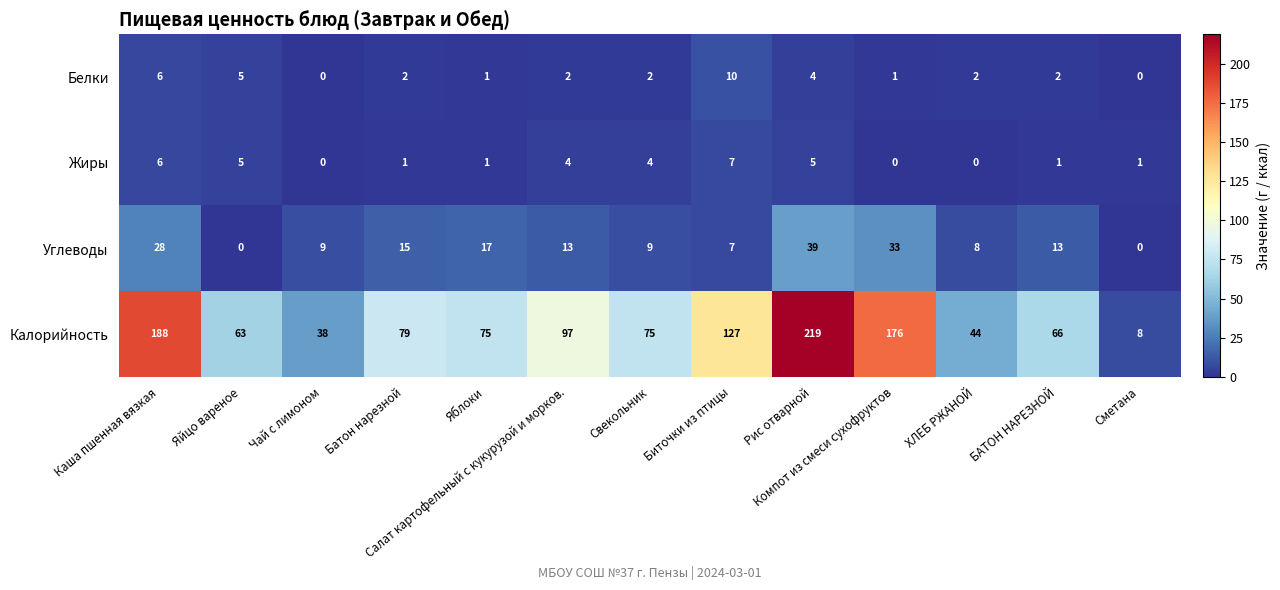

Rank the series at ХЛЕБ РЖАНОЙ from lowest to highest value.

Жиры, Белки, Углеводы, Калорийность